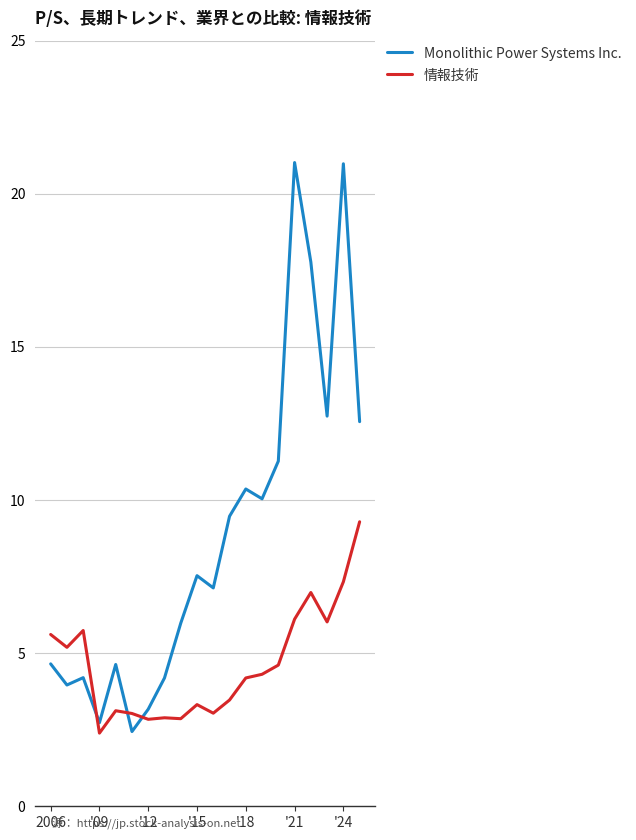

What is the difference between the maximum and minimum values in the 情報技術 series?

6.9